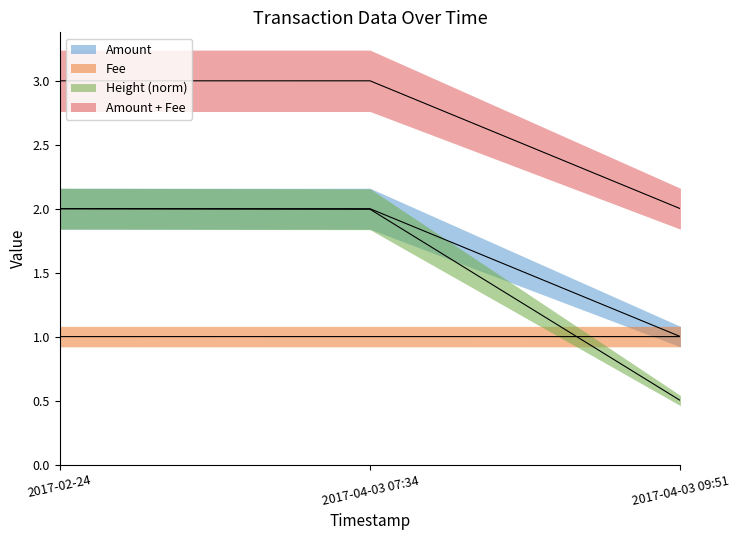

What is the value of the Fee point at the 2nd from the left?

1.0